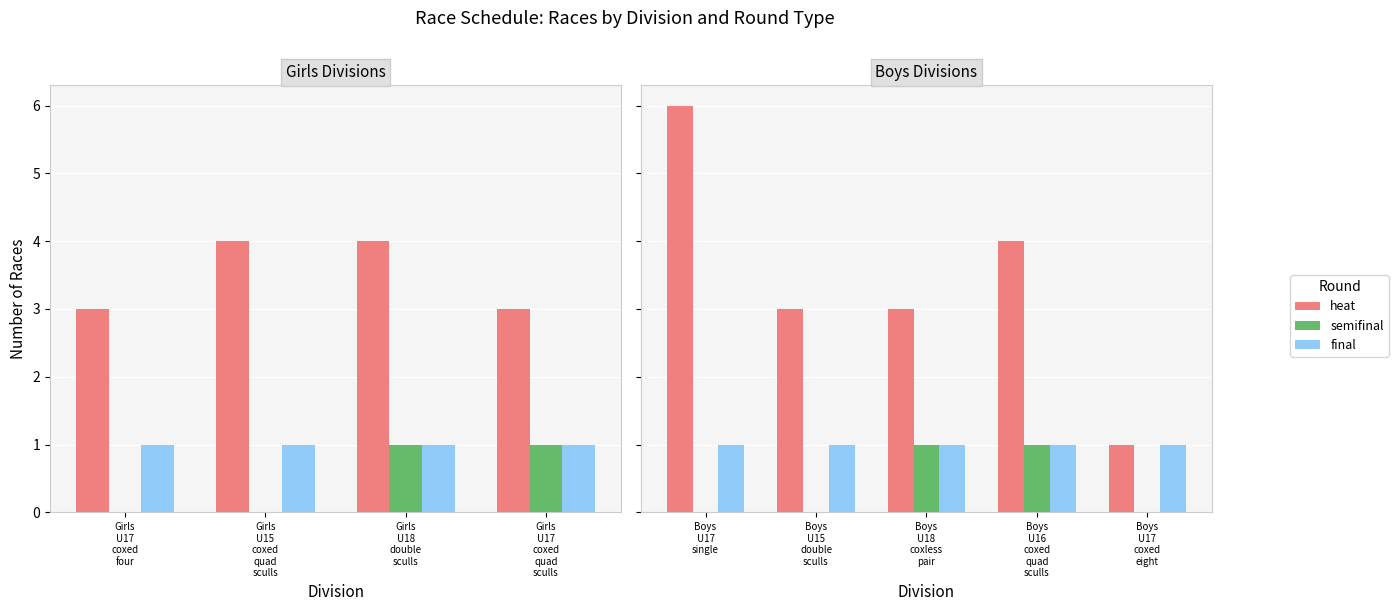

What is the label of the 3rd bar from the left?

Boys U18 coxless pair